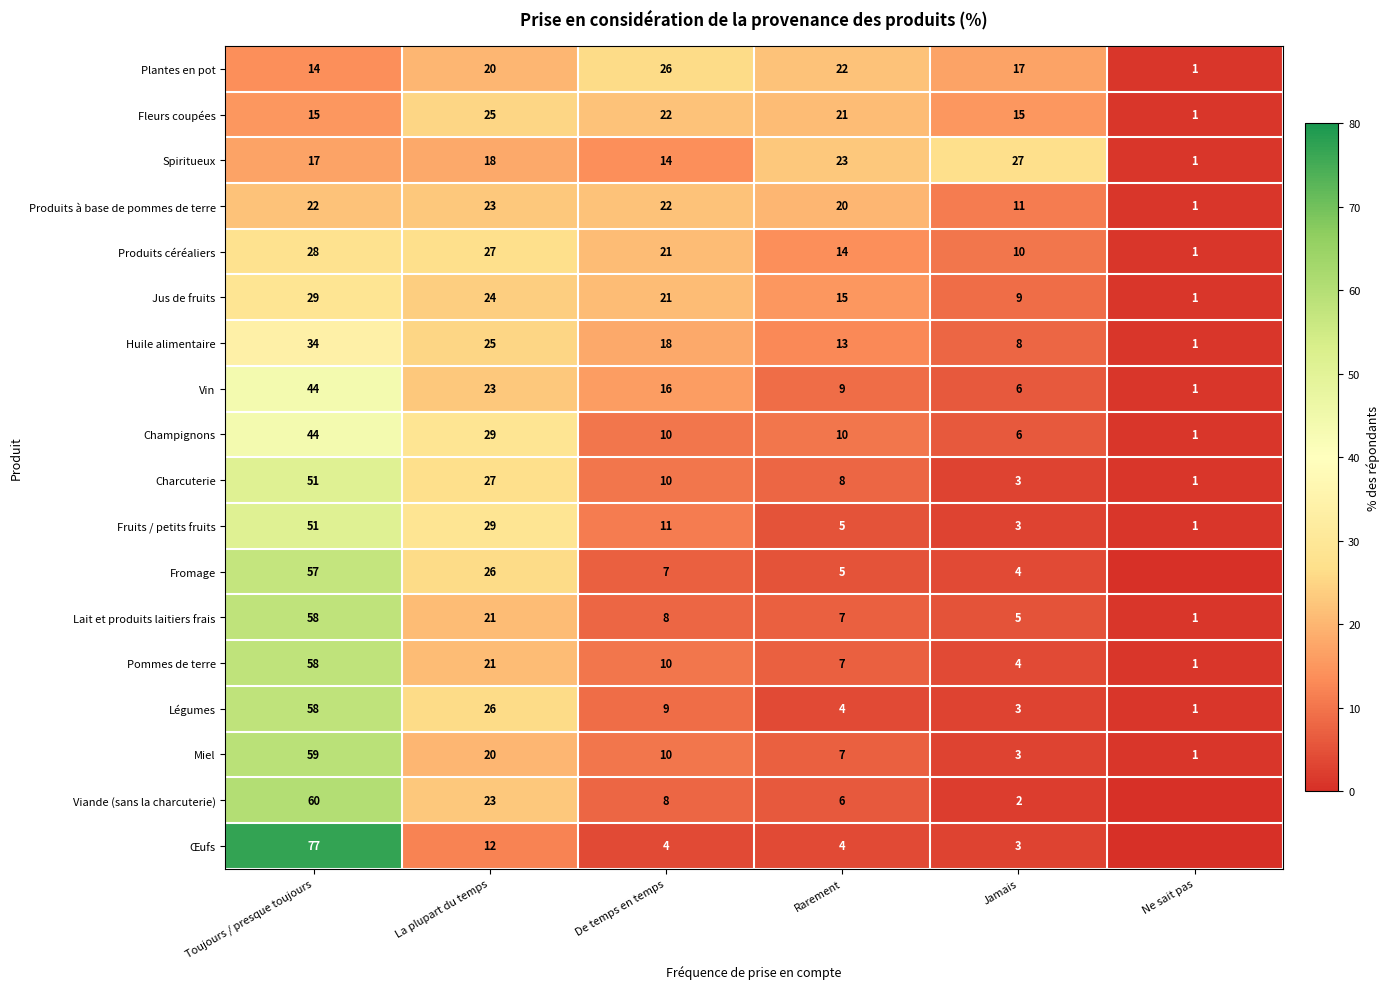

List the labels in order of Lait et produits laitiers frais value, largest first.

Toujours / presque toujours, La plupart du temps, De temps en temps, Rarement, Jamais, Ne sait pas